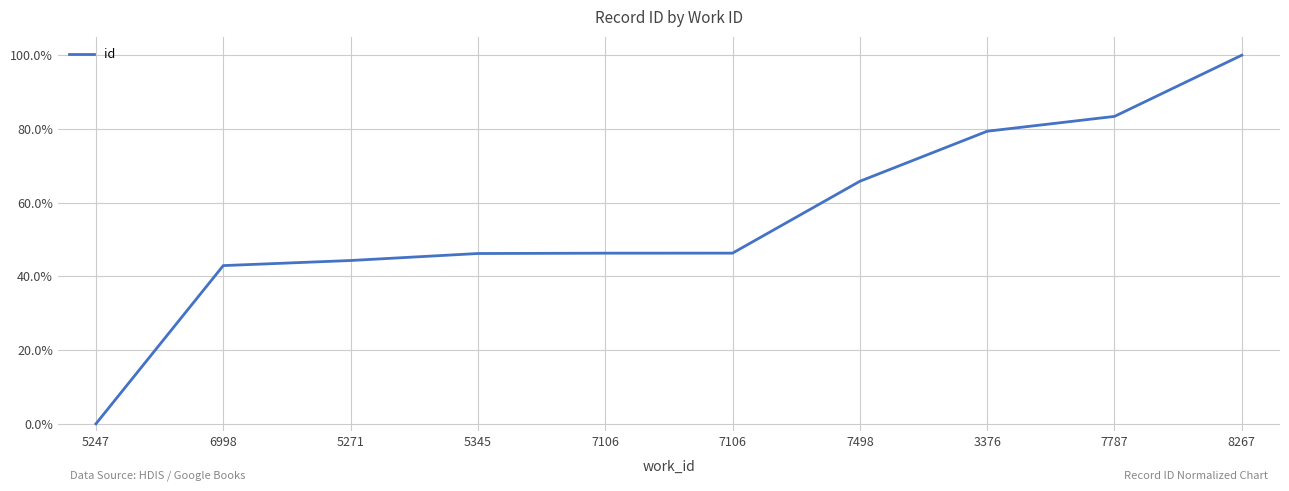

At which category does the chart reach its minimum across all series?

5247